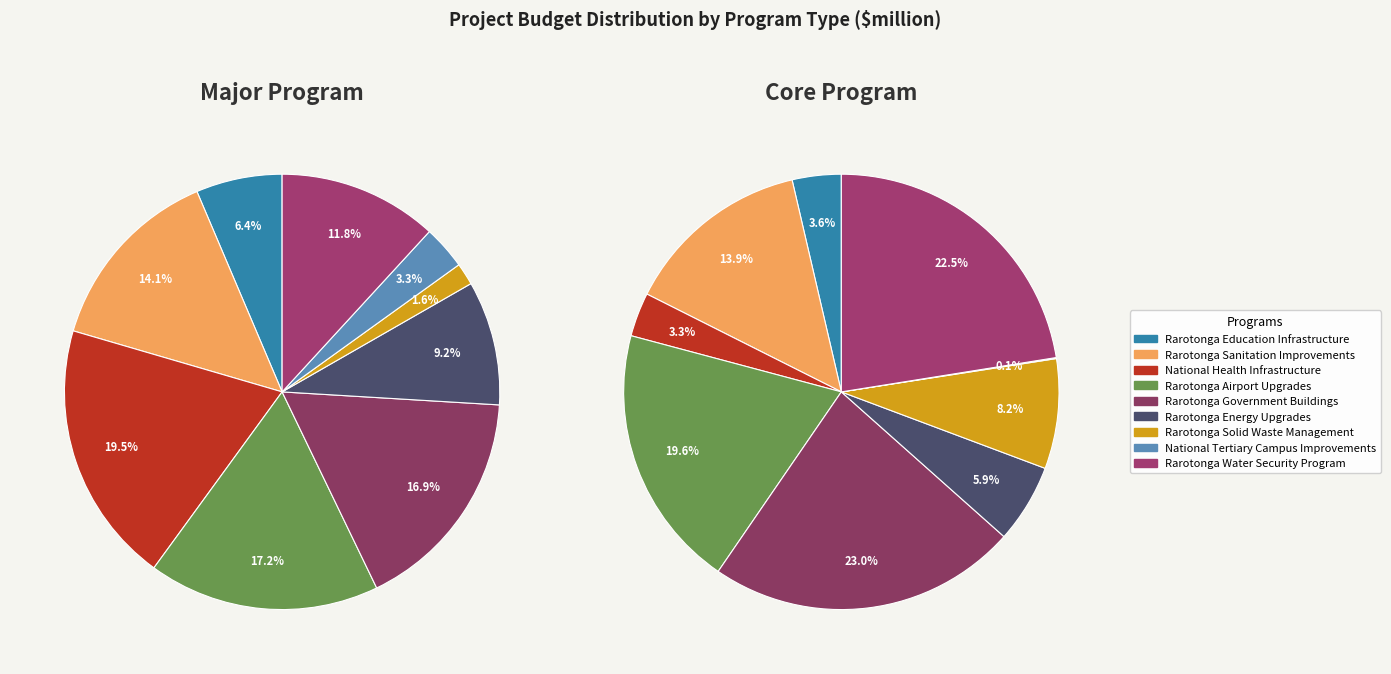

What is the total percentage of 4 and 3?

34.1%